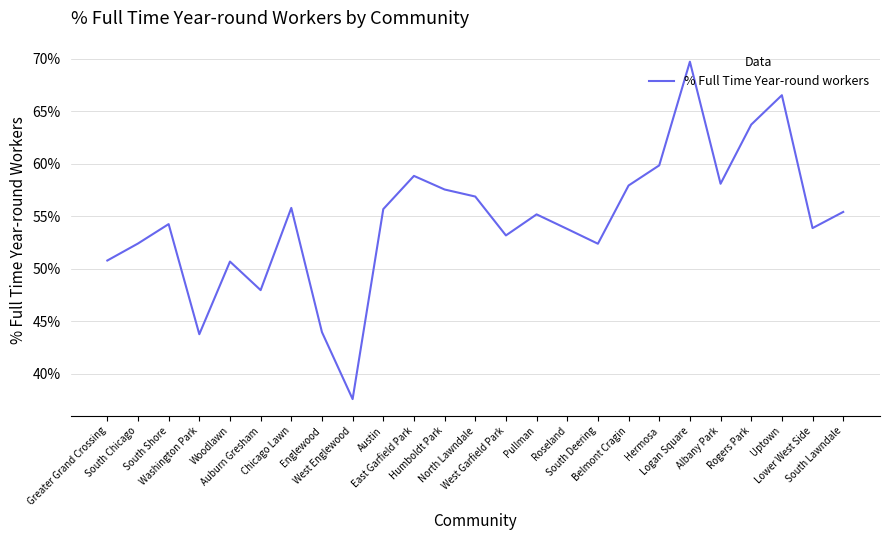

Does the chart have visible grid lines?

Yes